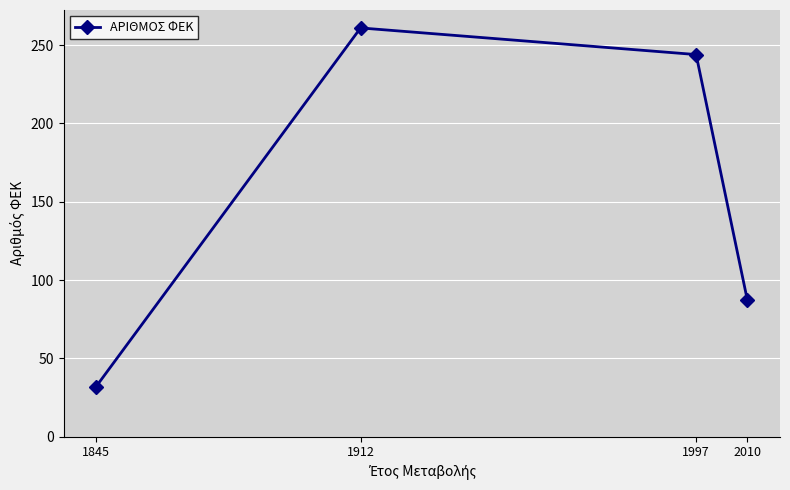

What is the value of the 4th point from the left?

87